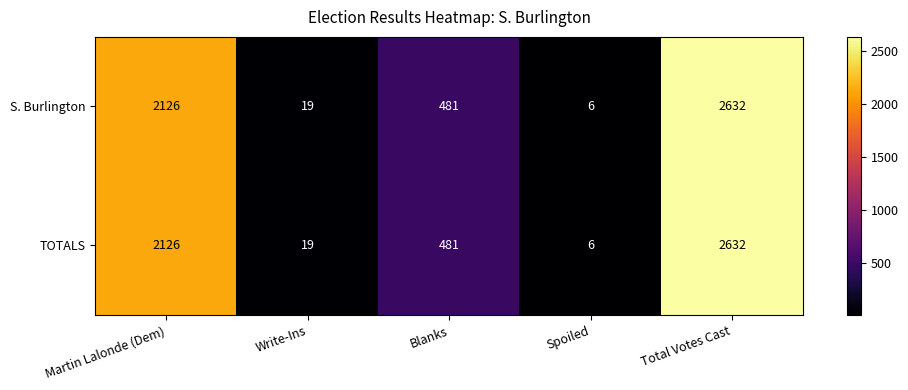

How many categories are shown in the chart?

5